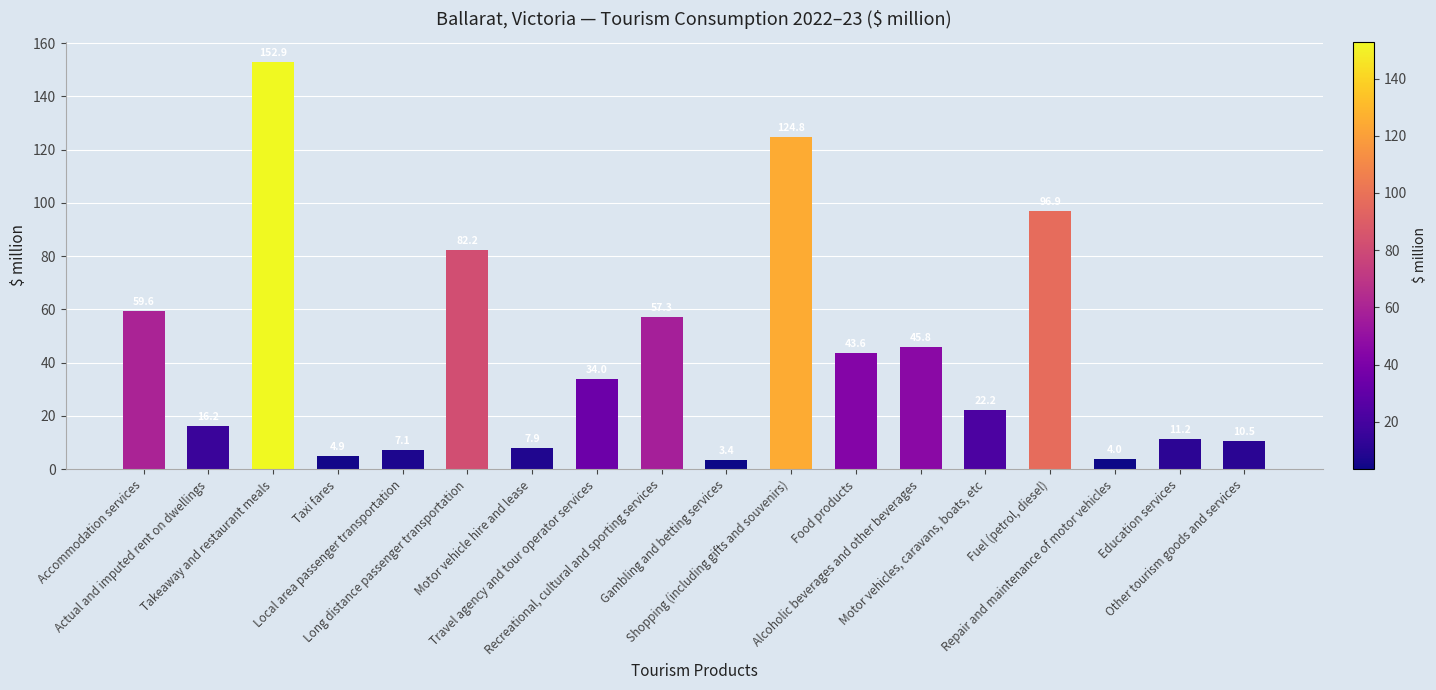

True or false: the data shows 16.2 at Actual and imputed rent on dwellings.

True